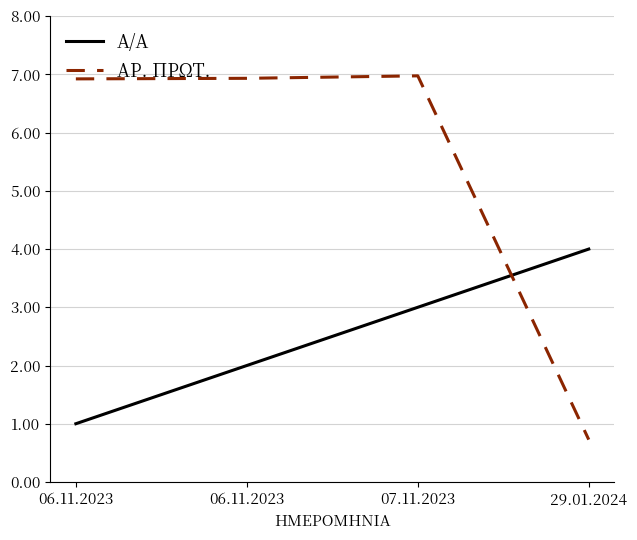

Is it true that ΑΡ. ΠΡΩΤ. equals 11.3 at 06.11.2023?

False